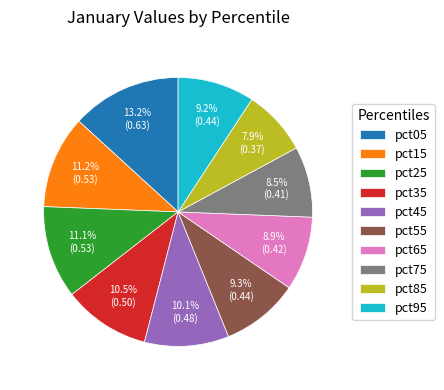

Does pct25 account for over 50% of the chart?

No